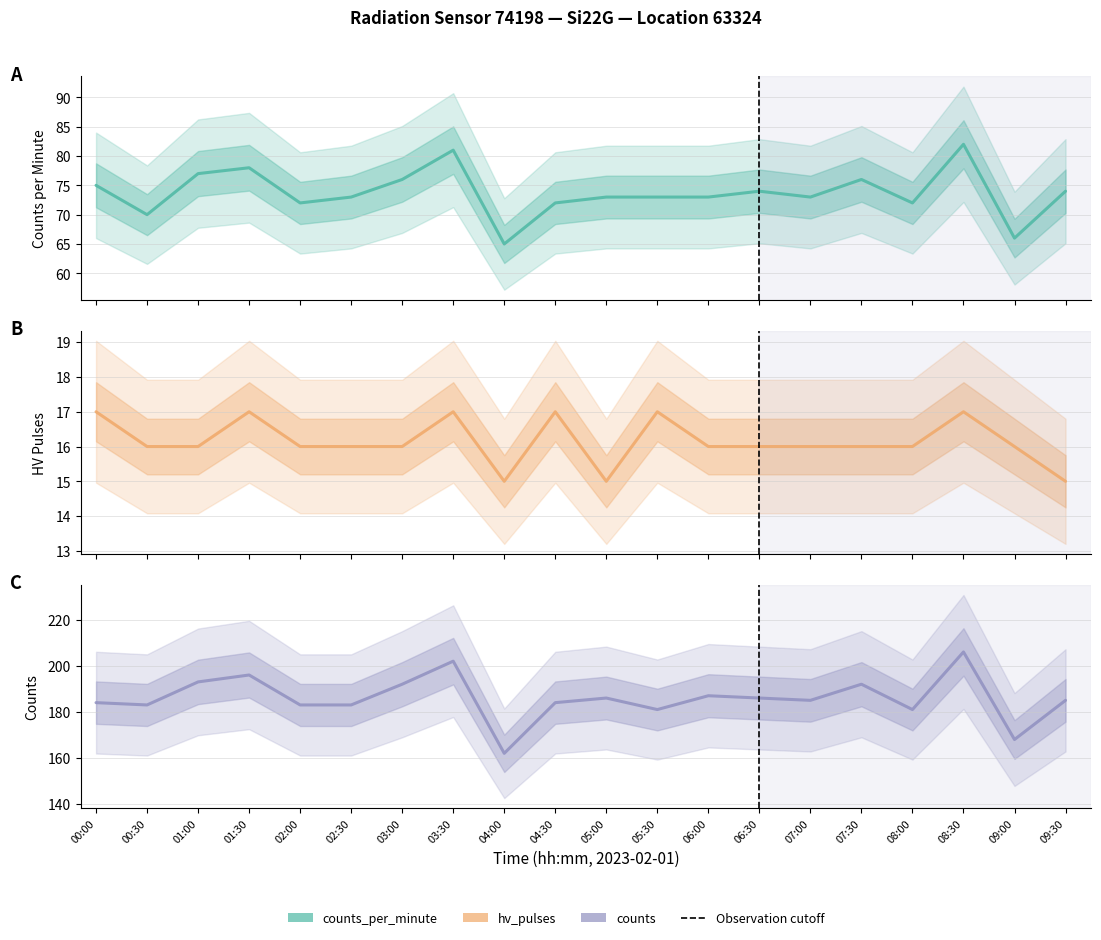

What is the label of the 7th point from the right?

06:30